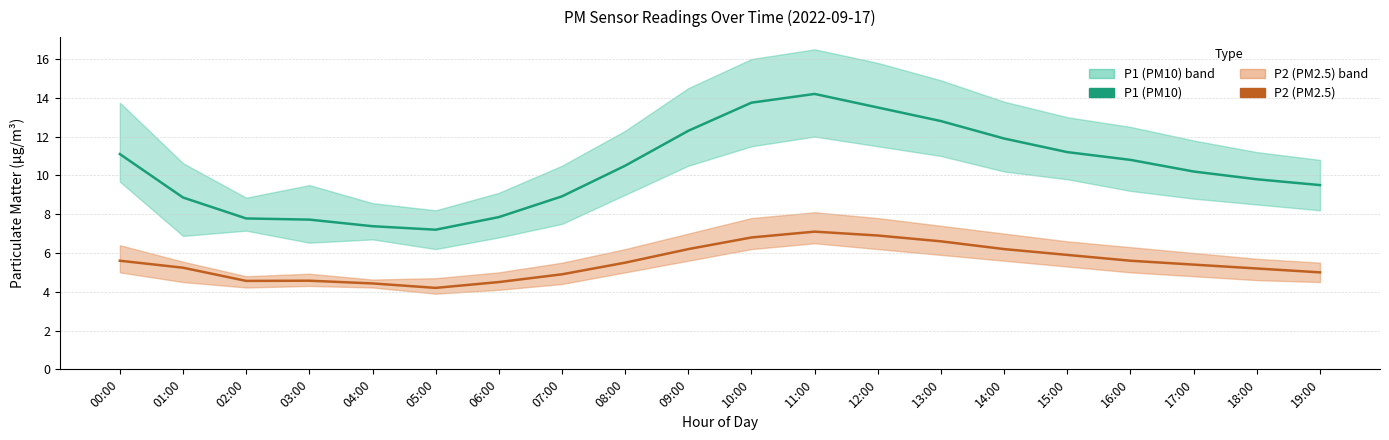

What value does the P2 series have at 01:00?

5.2